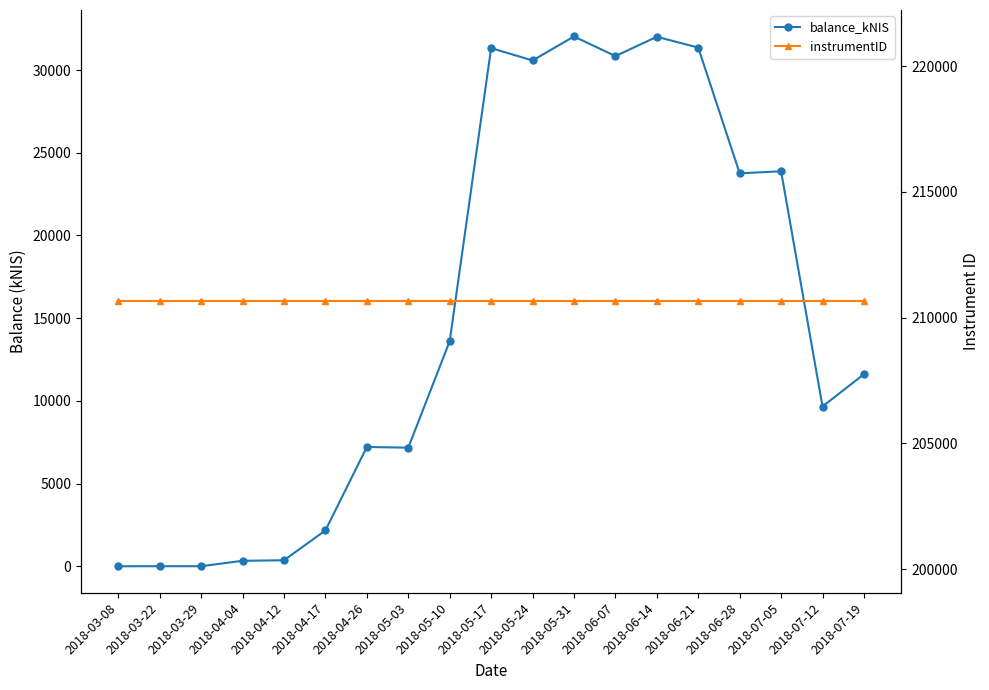

Which category has the highest value across all series?

2018-03-08